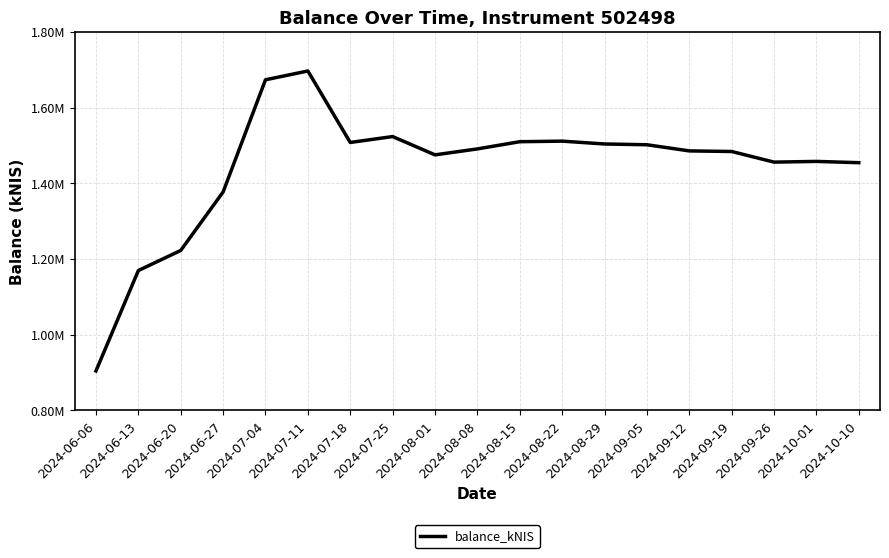

What is the average value?

1442856.9